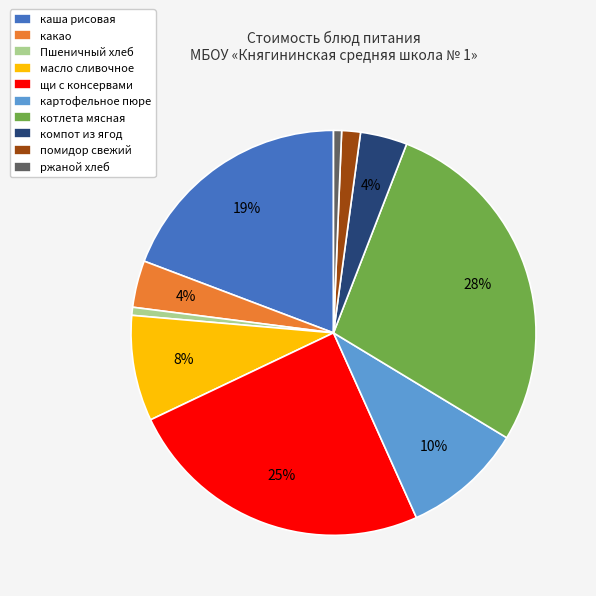

Does какао represent more than half of the total?

No